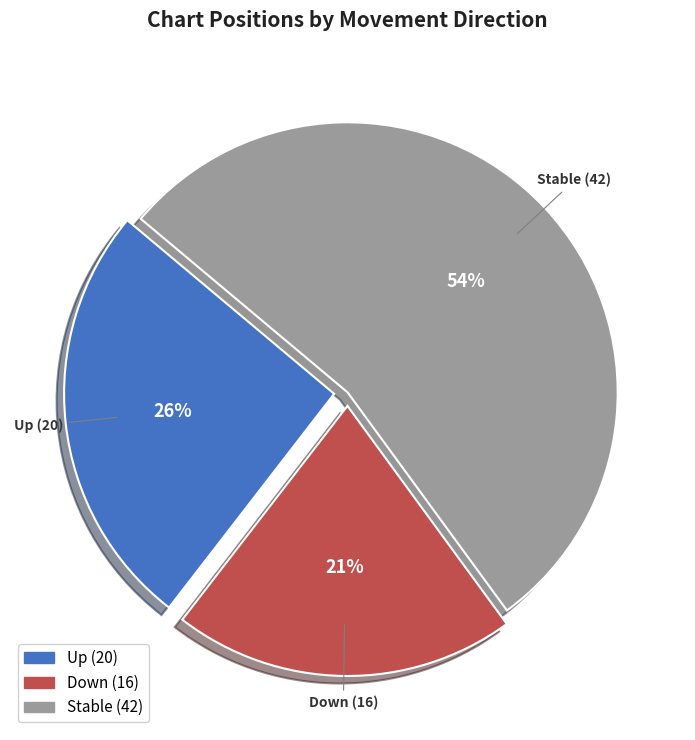

To the nearest percent, what is the difference between the largest and smallest slice percentages?

33%